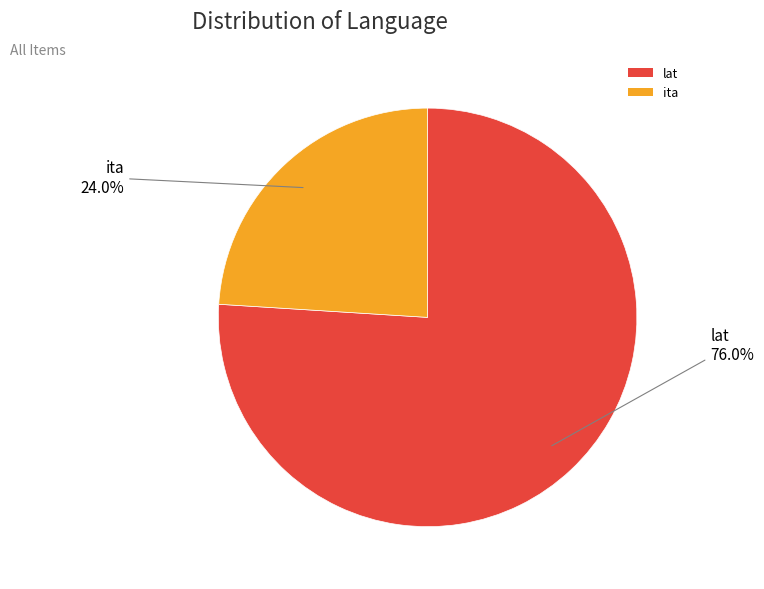

Do ita and lat together represent more than half of the pie?

Yes